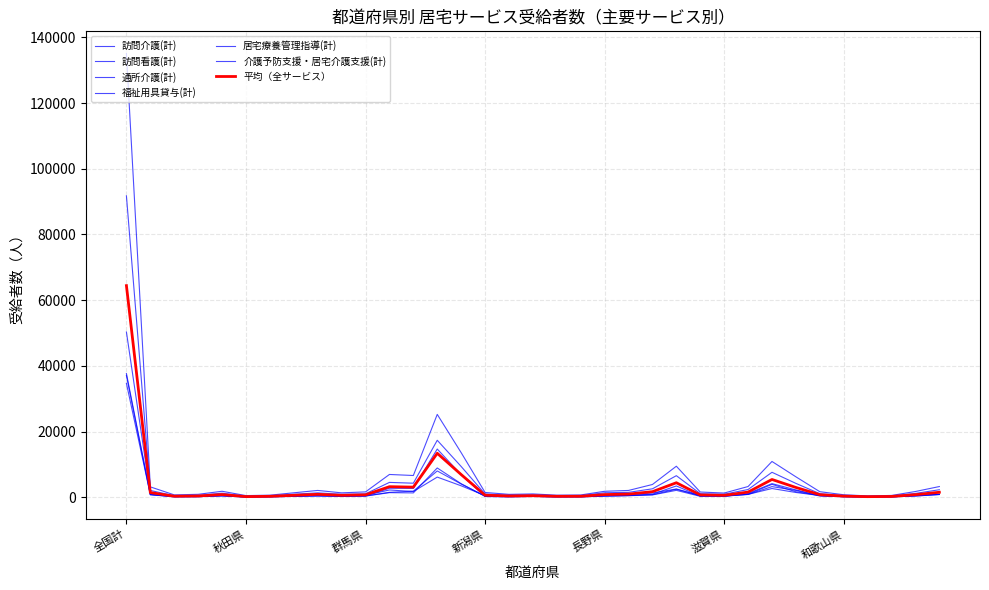

What is the label of the 5th point from the right?

和歌山県